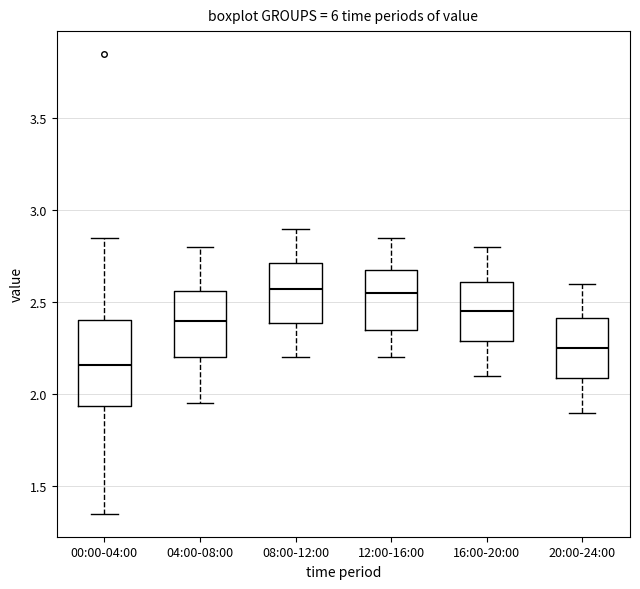

Where is the lower edge of the box for 20:00-24:00 on the y-axis? The values are not printed on the chart, so give them approximately, as read against the axis.

2.10